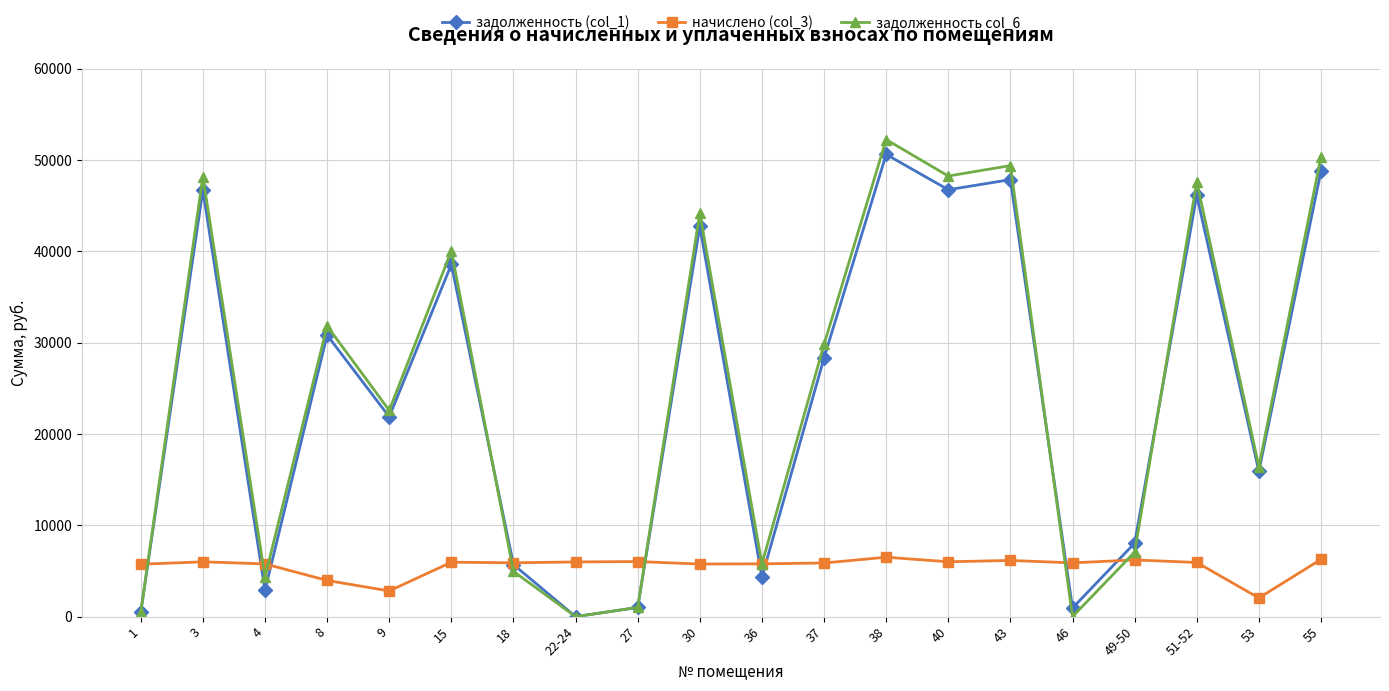

How many distinct data groups are displayed?

3